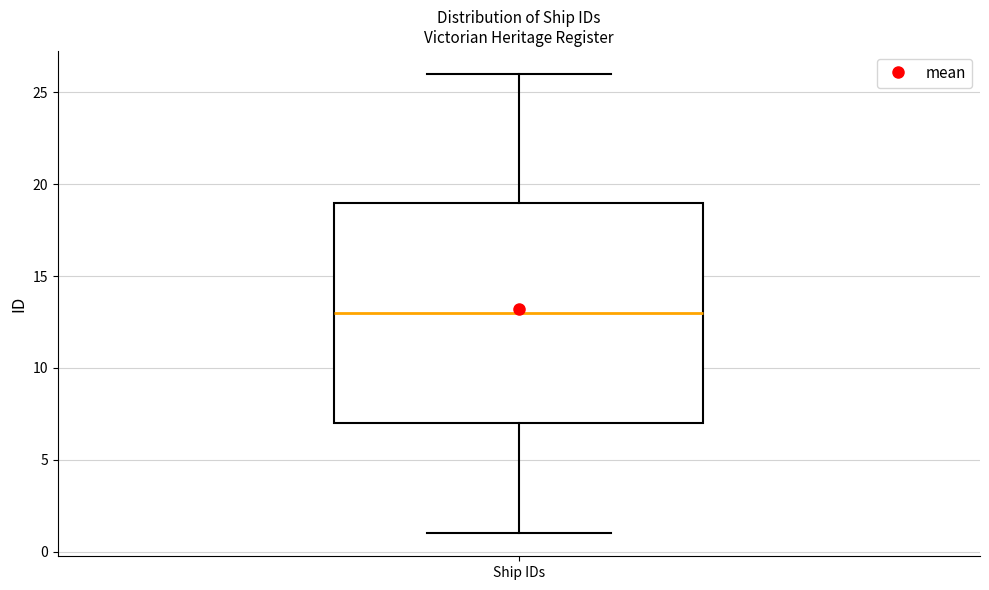

Where does the lower whisker of the box for Ship IDs end on the y-axis? The values are not printed on the chart, so give them approximately, as read against the axis.

1